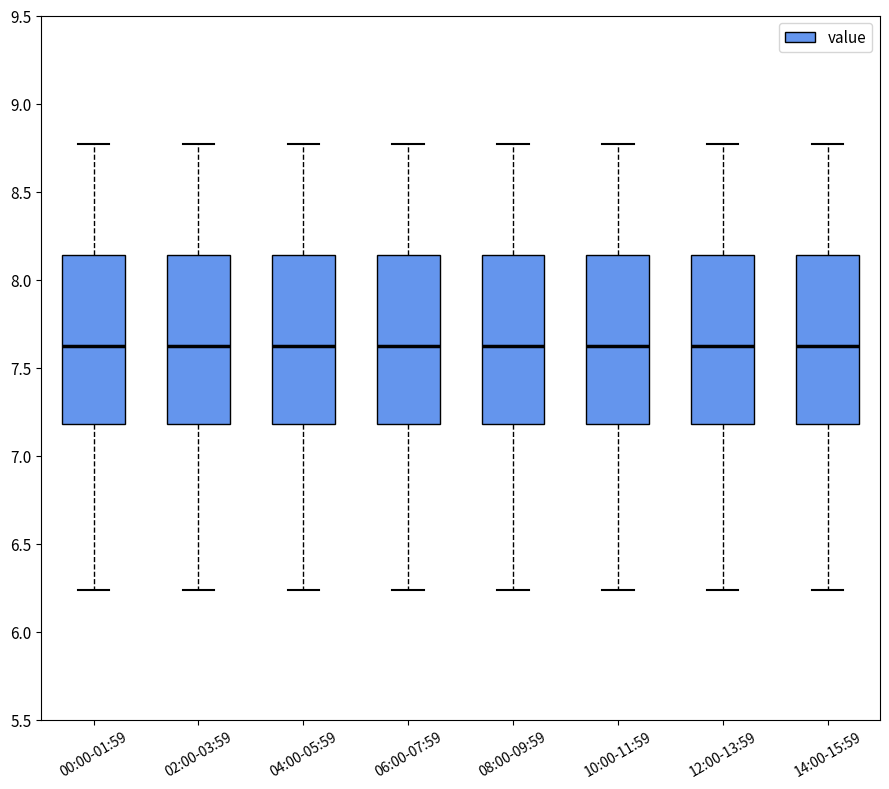

Reading left to right, read every box against the y-axis: the position of its median line, the range the box covers, and the ends of its whiskers. The values are not printed on the chart, so give them approximately, as read against the axis.

00:00-01:59: median 7.65, box 7.20 to 8.15, whiskers 6.25 to 8.75
02:00-03:59: median 7.65, box 7.20 to 8.15, whiskers 6.25 to 8.75
04:00-05:59: median 7.65, box 7.20 to 8.15, whiskers 6.25 to 8.75
06:00-07:59: median 7.65, box 7.20 to 8.15, whiskers 6.25 to 8.75
08:00-09:59: median 7.65, box 7.20 to 8.15, whiskers 6.25 to 8.75
10:00-11:59: median 7.65, box 7.20 to 8.15, whiskers 6.25 to 8.75
12:00-13:59: median 7.65, box 7.20 to 8.15, whiskers 6.25 to 8.75
14:00-15:59: median 7.65, box 7.20 to 8.15, whiskers 6.25 to 8.75